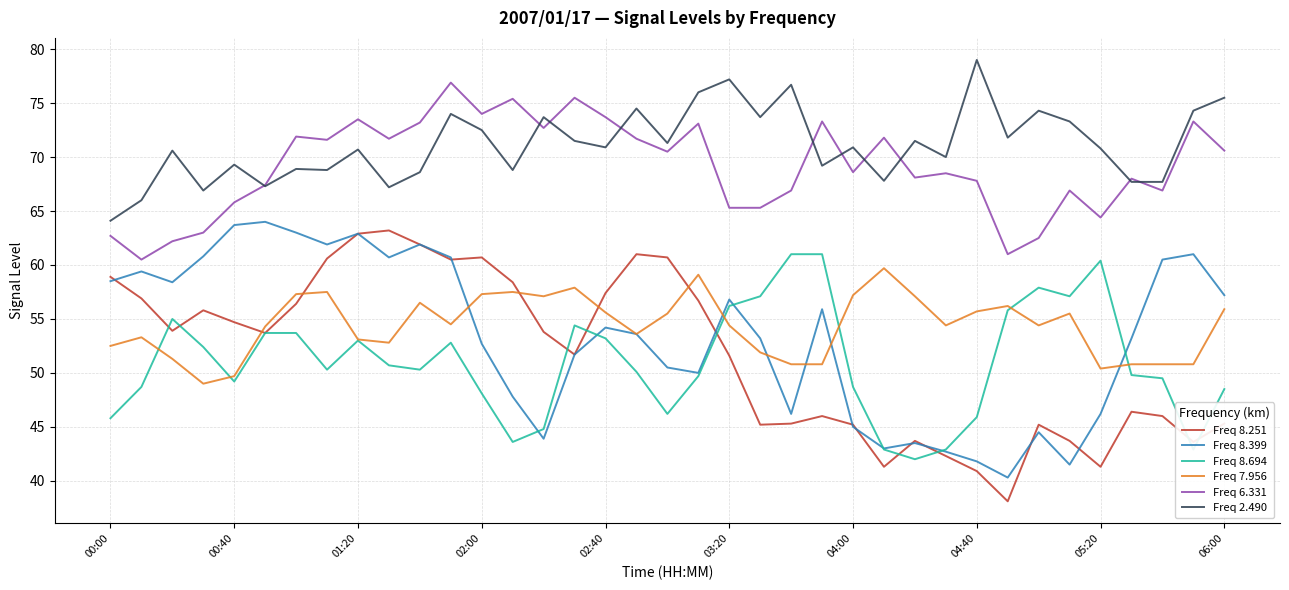

True or false: Freq 6.331 and Freq 8.251 cross at least once.

False